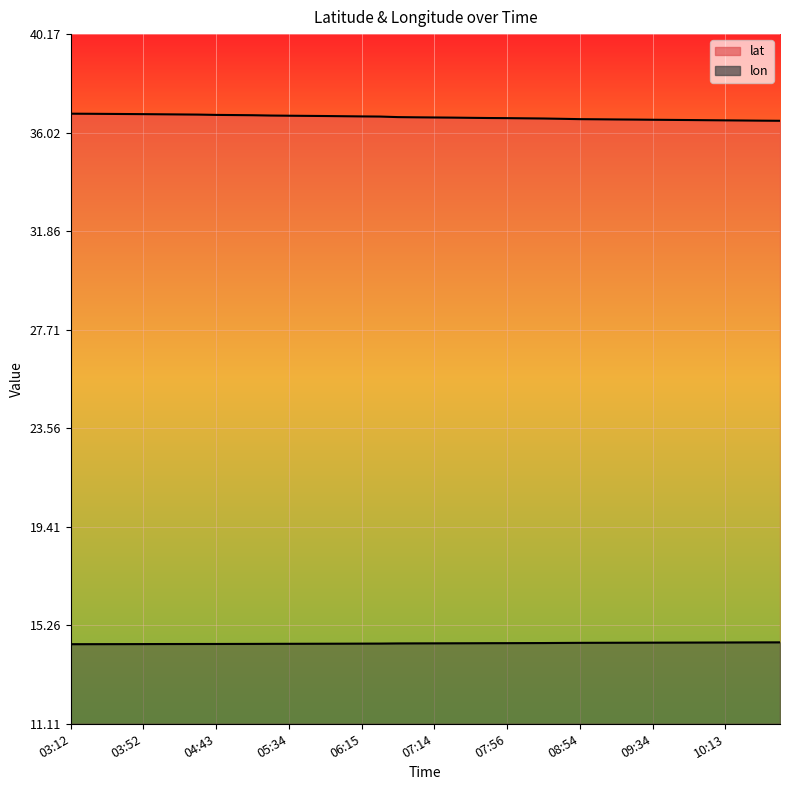

True or false: lon and lat cross at least once.

False